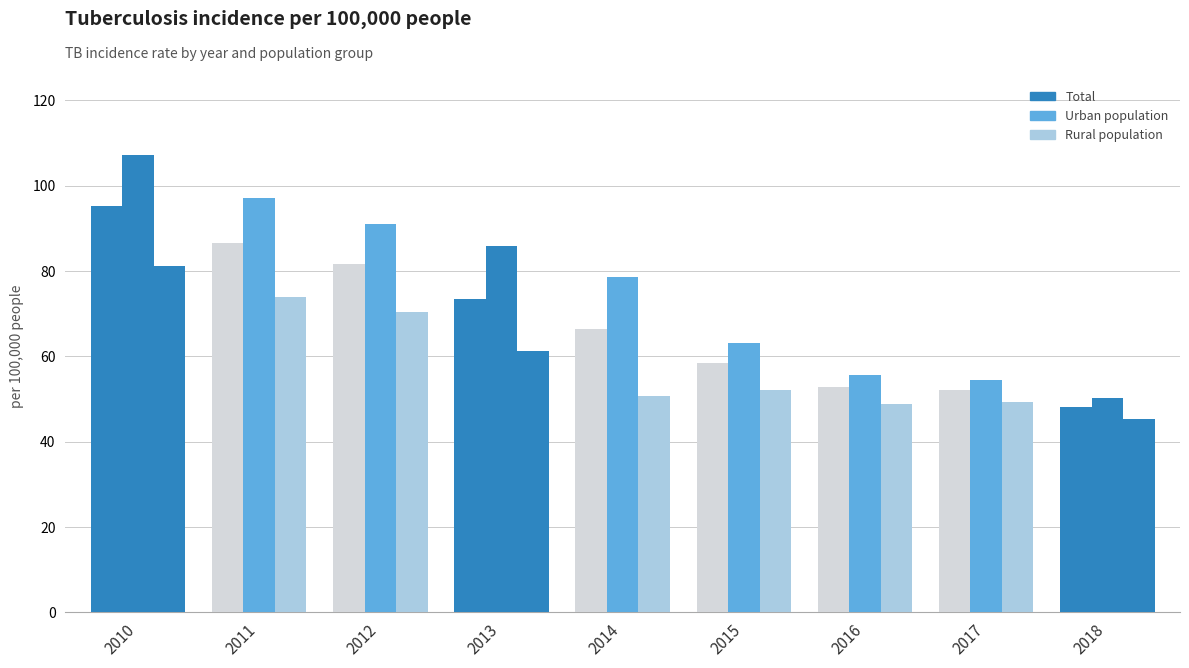

List the labels in order of Total value, largest first.

2010, 2011, 2012, 2013, 2014, 2015, 2016, 2017, 2018